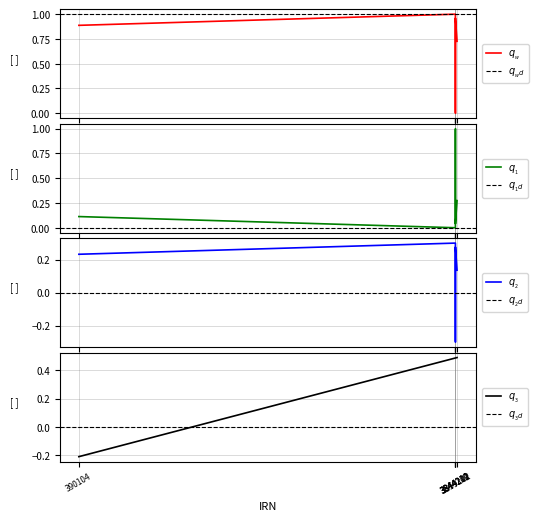

At which category does the data reach its first local valley?

3844209